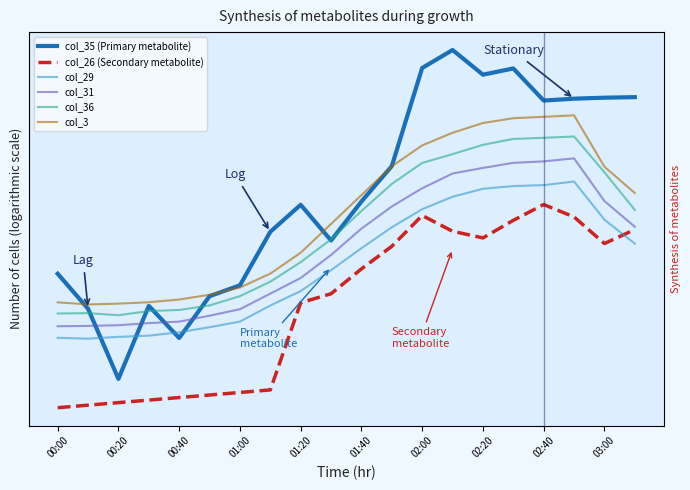

Which label corresponds to the smallest value in the chart?

00:00